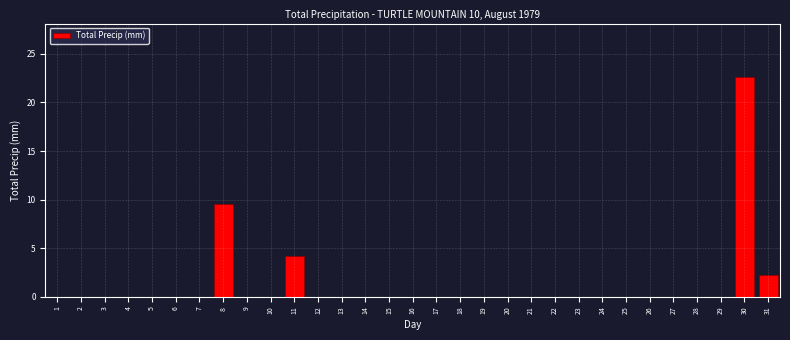

Where is the data nearest to the value 11?

8